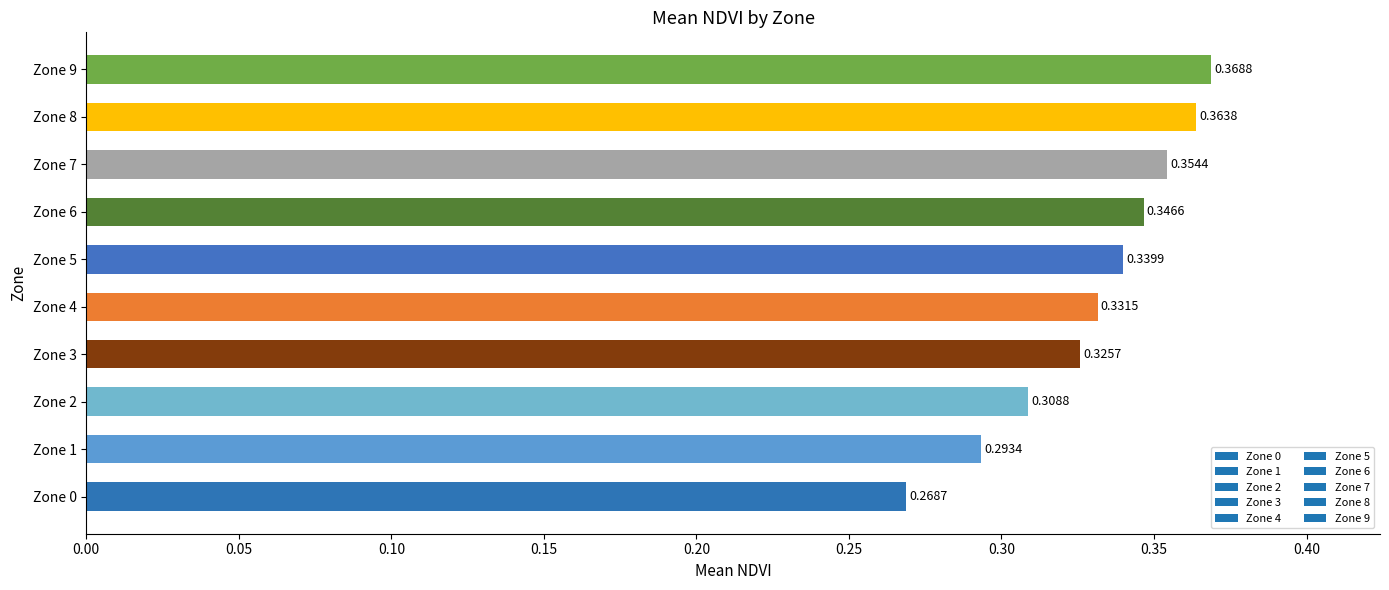

Between Zone 5 and Zone 7, which is larger?

Zone 7